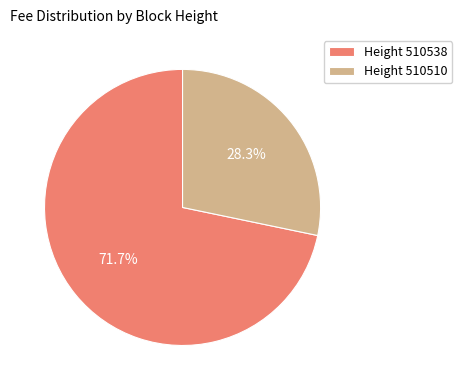

Which category accounts for the majority?

Height 510538